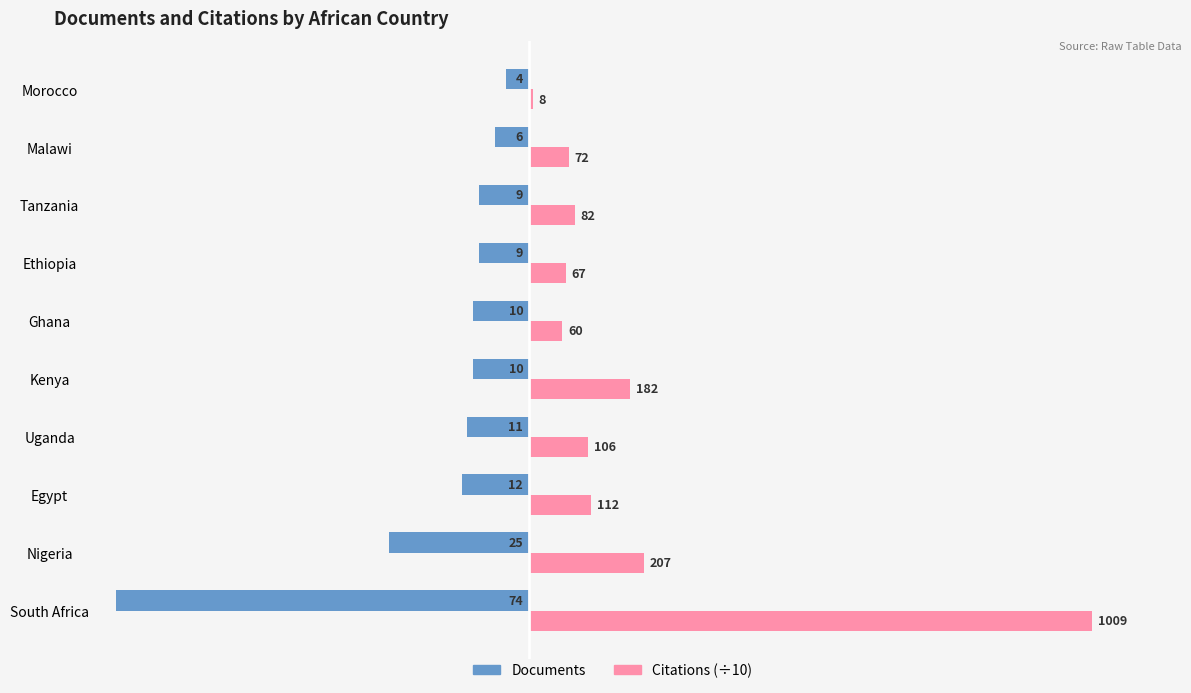

What are all the series names shown in the legend?

Documents, Citations (÷10)